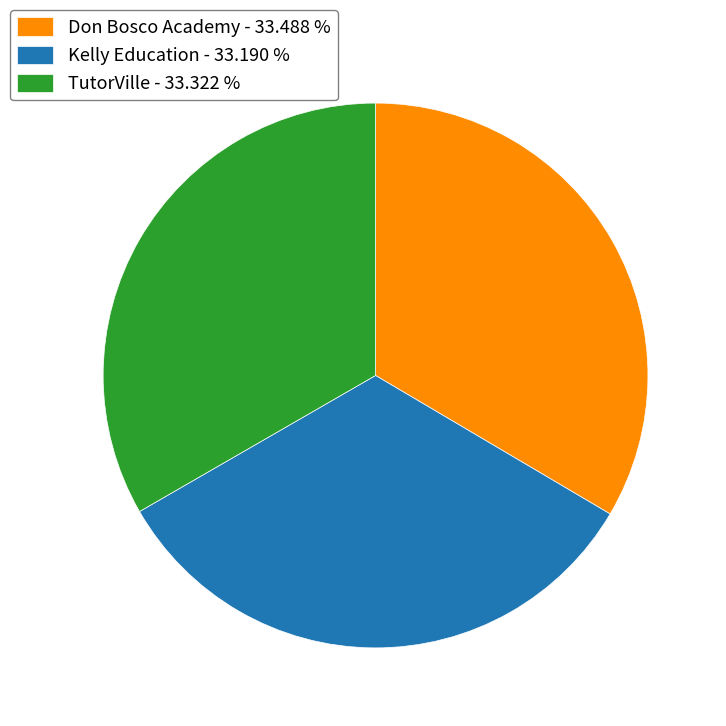

Combined, do Kelly Education - 33.190 % and TutorVille - 33.322 % account for over 50%?

Yes